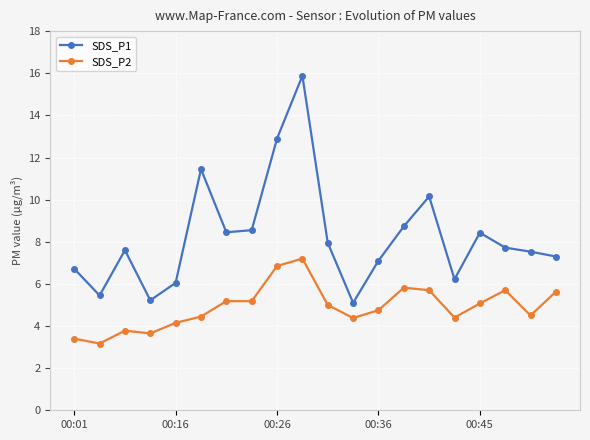

What is the sum of all SDS_P1 values?

164.5